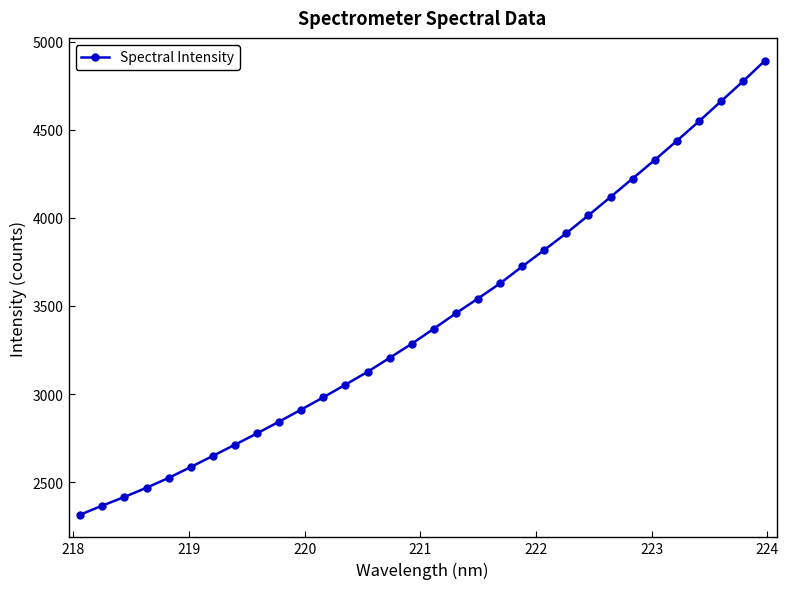

Does the chart have visible grid lines?

No